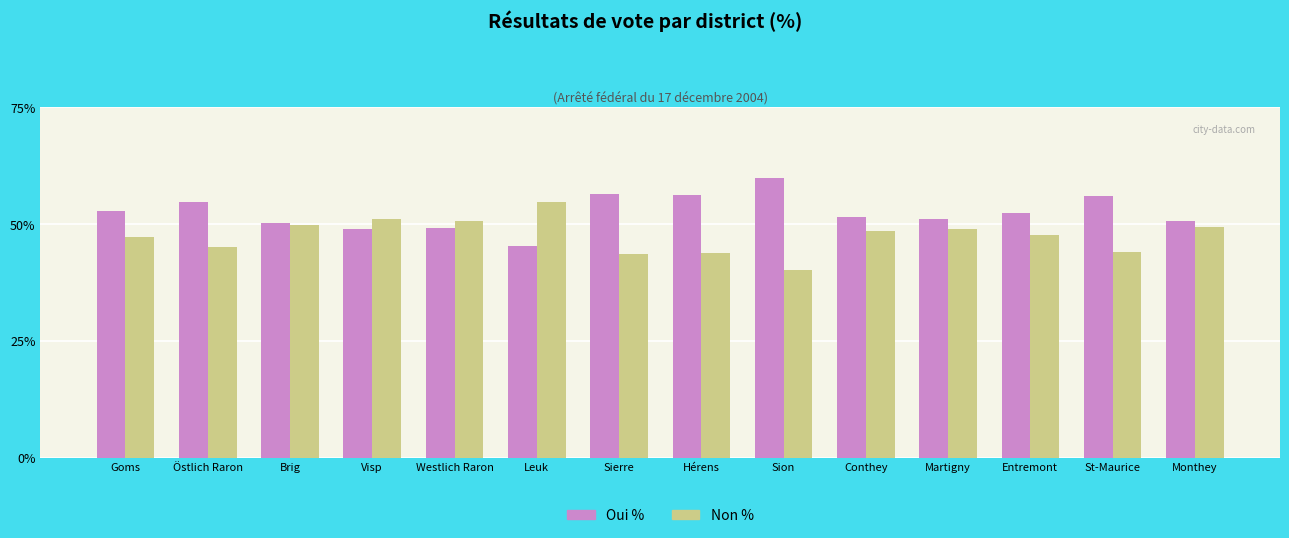

What is the greatest value displayed?

59.8